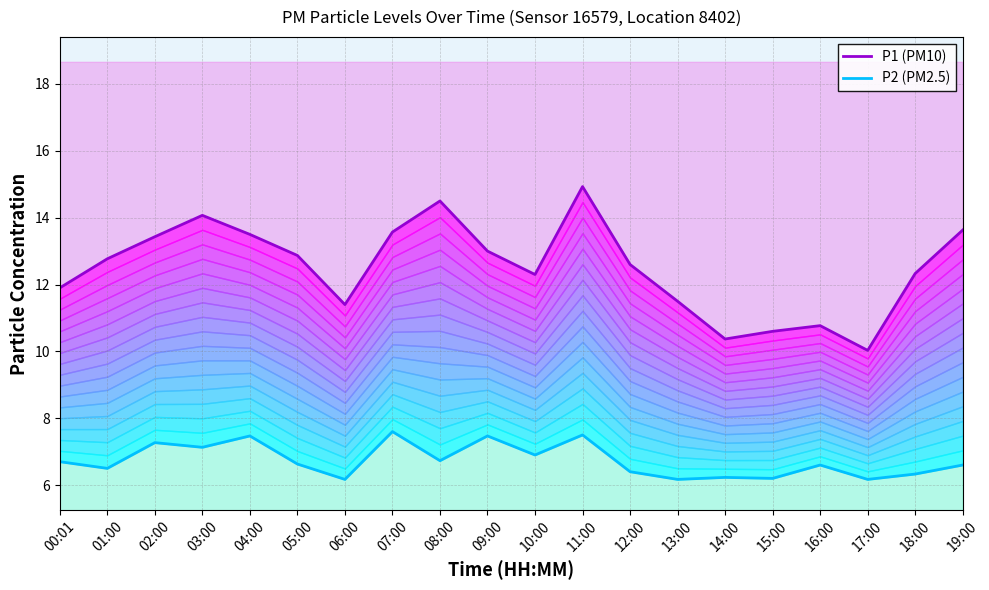

What is the difference between the P2 (PM2.5) values at 00:01 and 19:00?

0.1